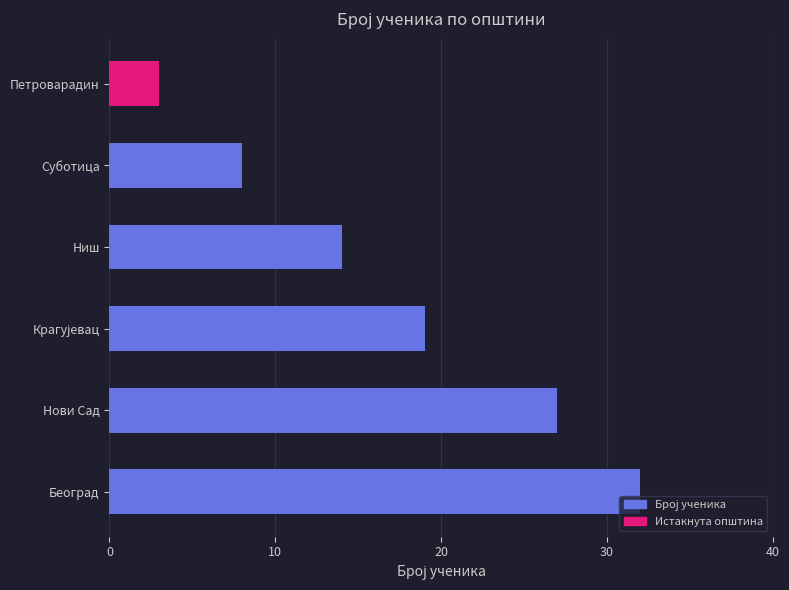

What is the ratio of the value at Нови Сад to the value at Петроварадин?

9.0